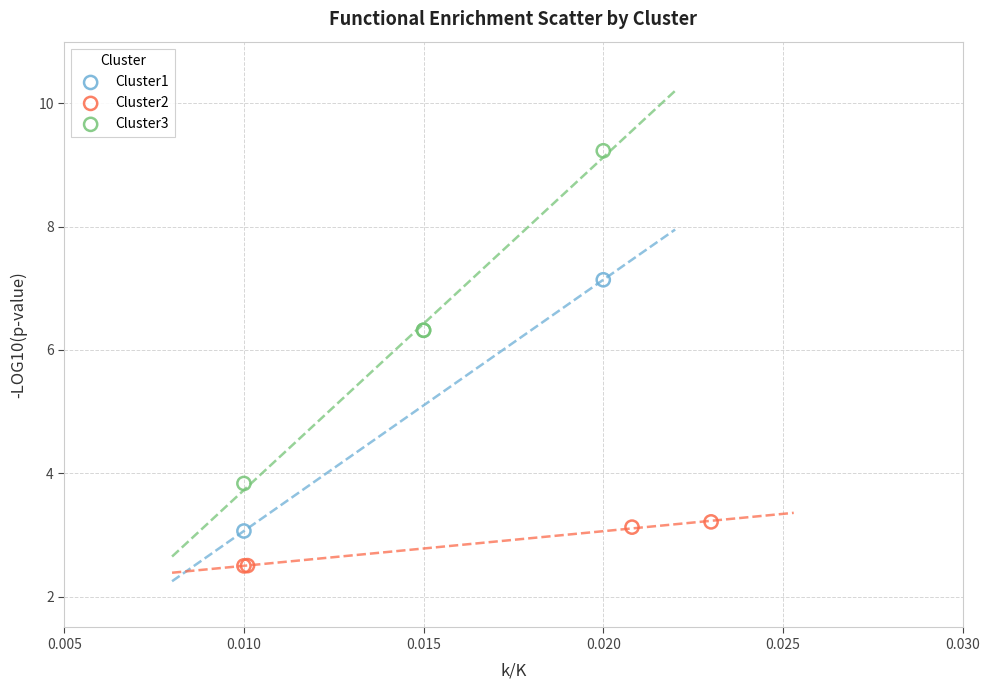

Which series reaches the maximum Y coordinate?

Cluster3